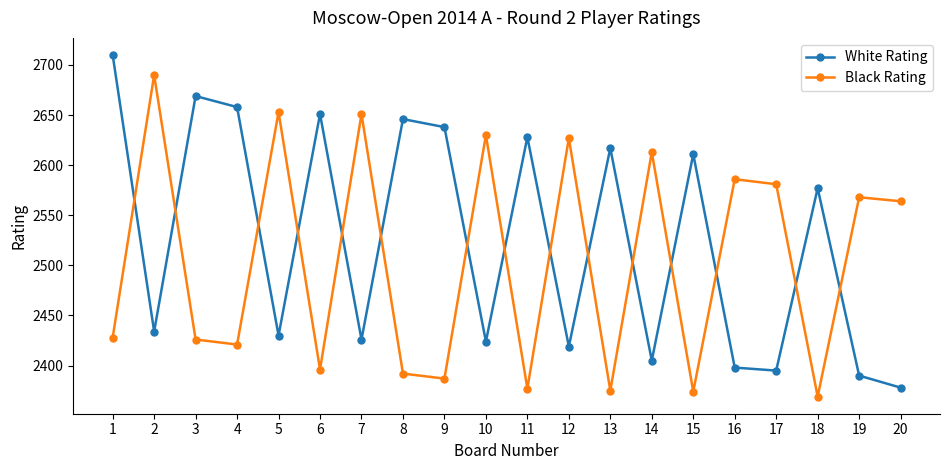

How many intersections are there between Black Rating and White Rating?

15